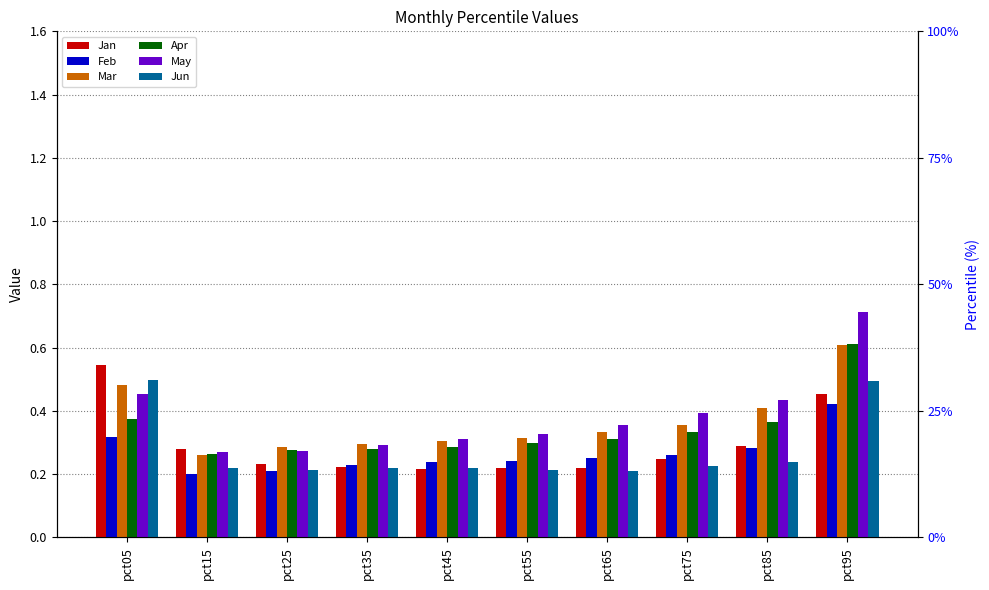

What is the maximum value for Jun?

0.5